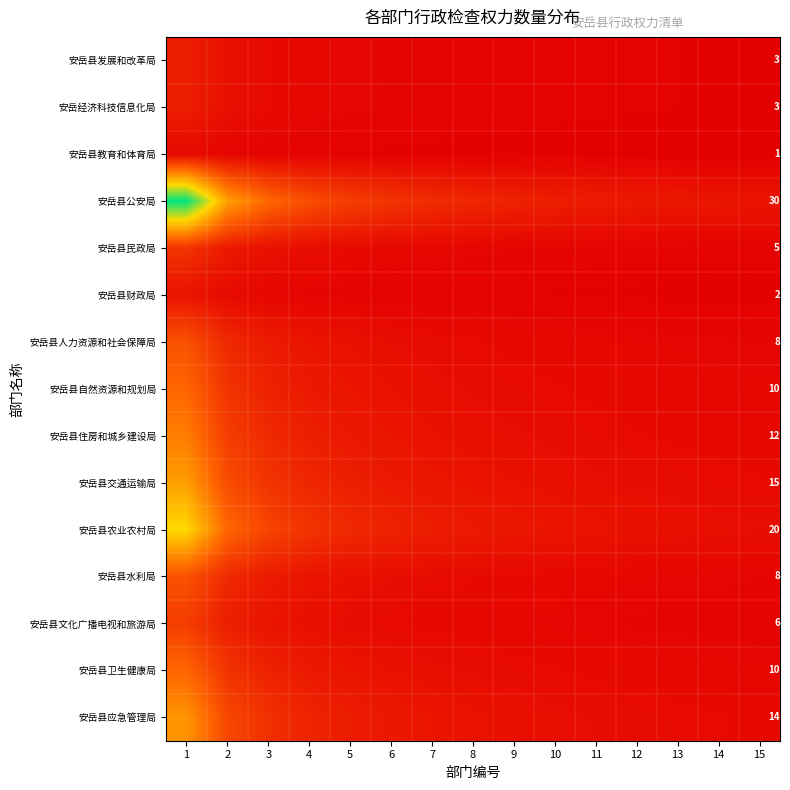

Which series changed the most between 3 and 5?

安岳县公安局